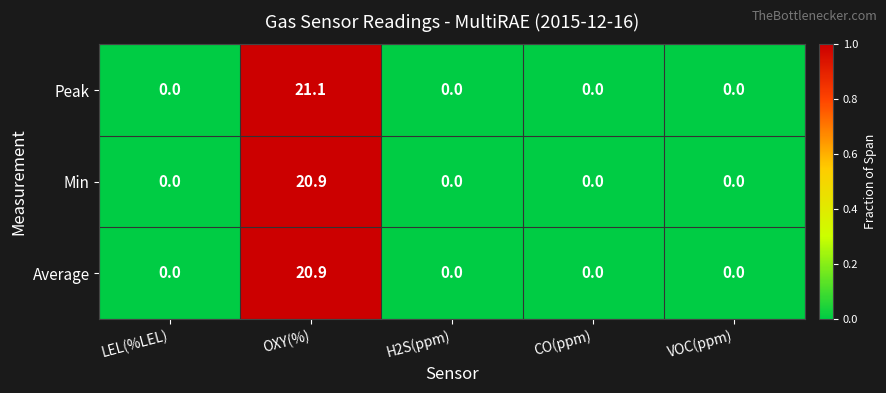

The Peak series shows 0.0 at VOC(ppm). True or false?

True